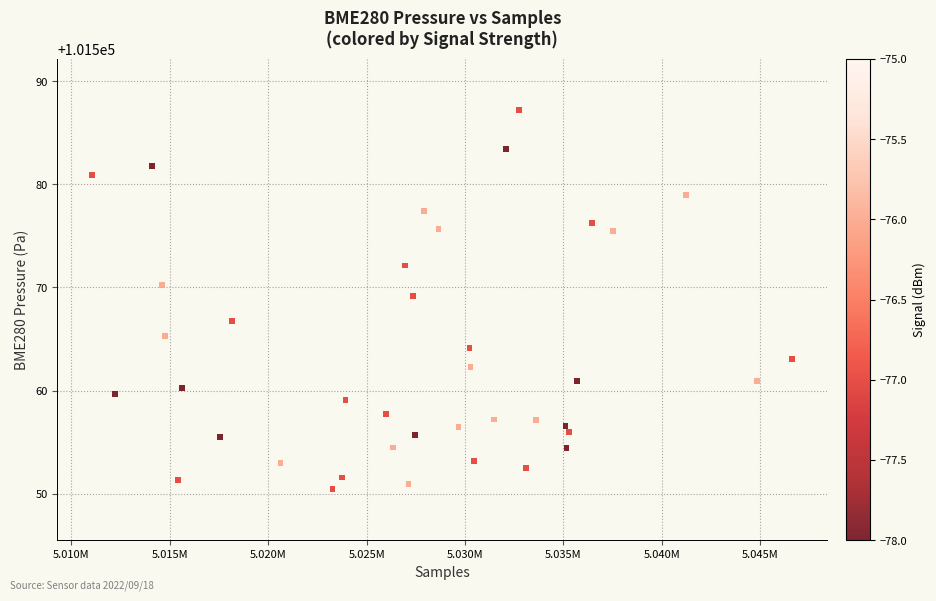

What is the range of Y values (max minus min)?

36.7